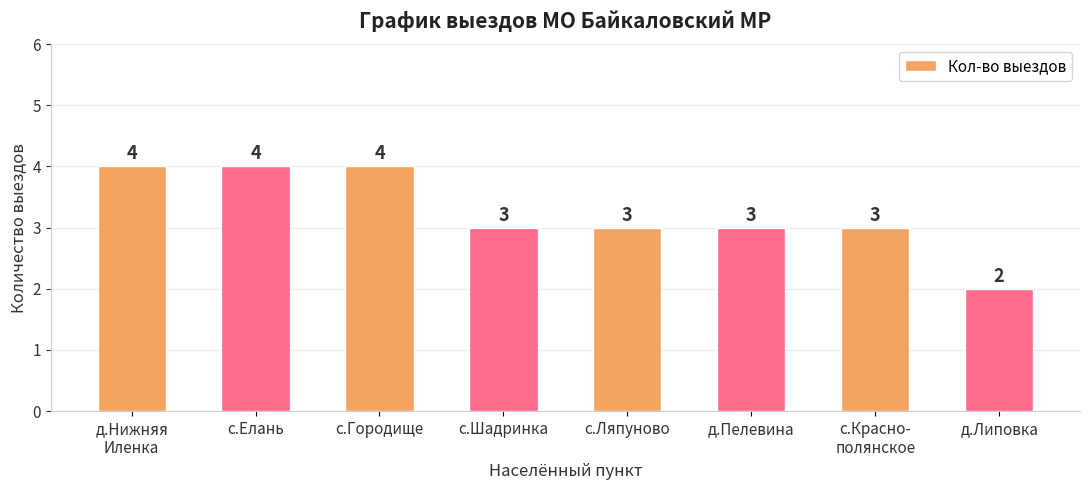

What is the maximum value shown in the chart?

4